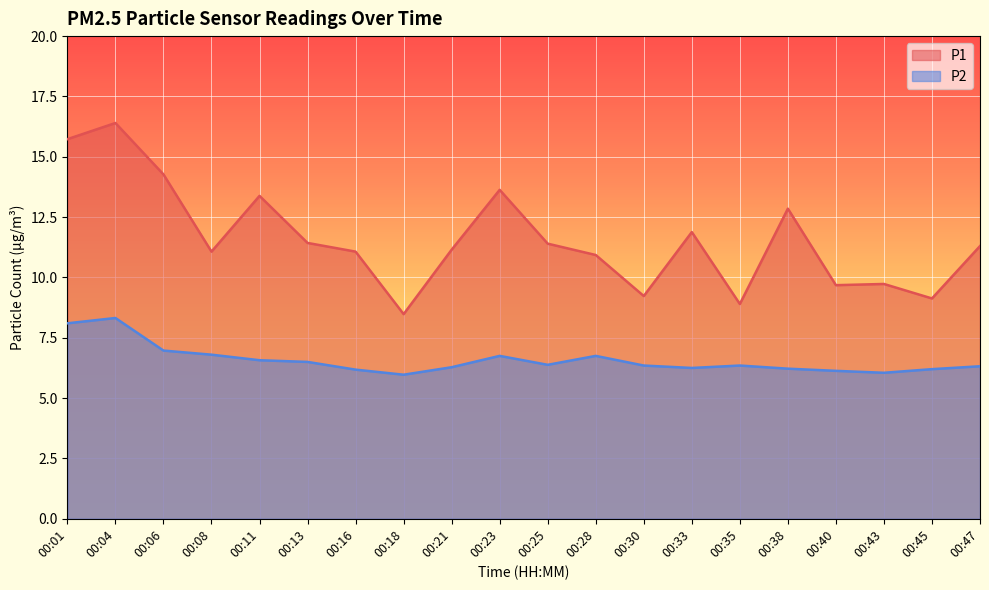

Read the P2 value at 00:40.

6.1